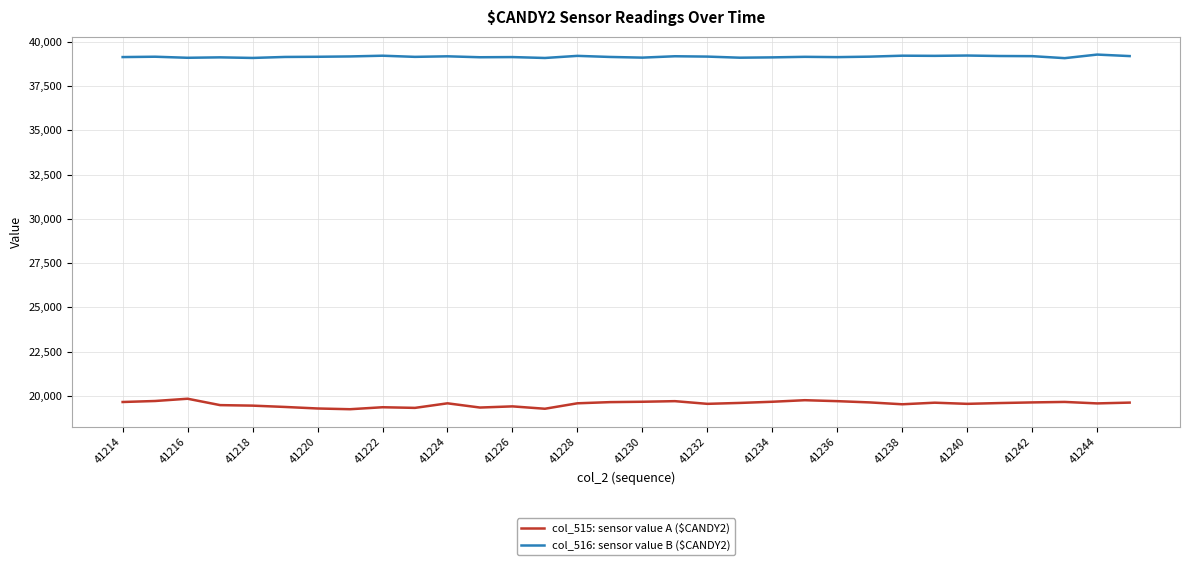

What is the average value of the col_515: sensor value A ($CANDY2) series?

19542